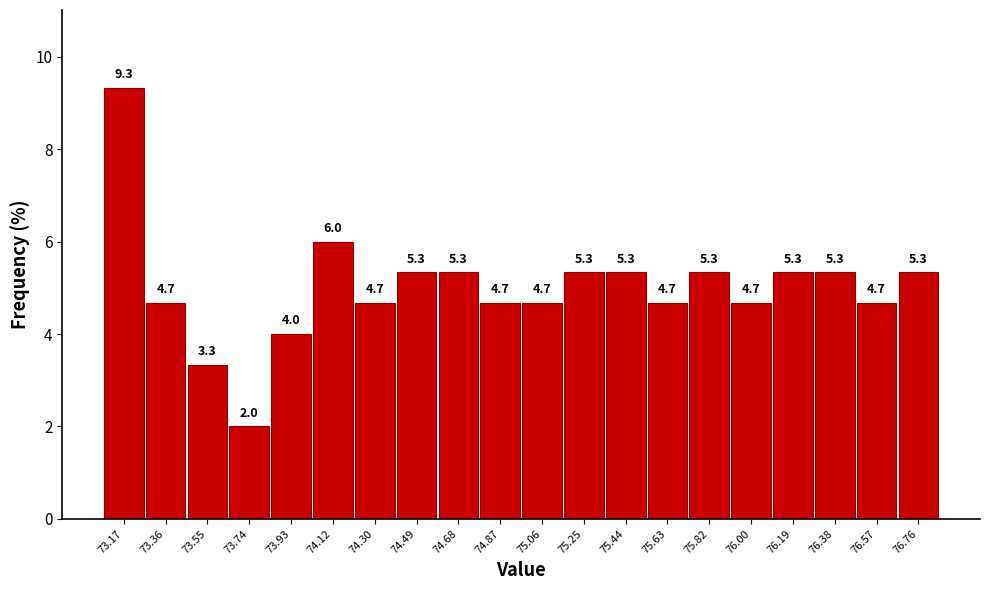

Reading left to right, extract all data points from this chart.

9.3	4.7	3.3	2.0	4.0	6.0	4.7	5.3	5.3	4.7	4.7	5.3	5.3	4.7	5.3	4.7	5.3	5.3	4.7	5.3